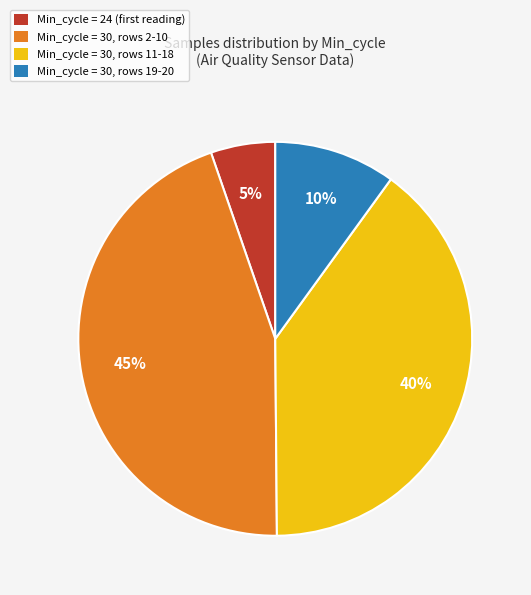

Rank the categories by value from highest to lowest.

Min_cycle = 30, rows 2-10, Min_cycle = 30, rows 11-18, Min_cycle = 30, rows 19-20, Min_cycle = 24 (first reading)